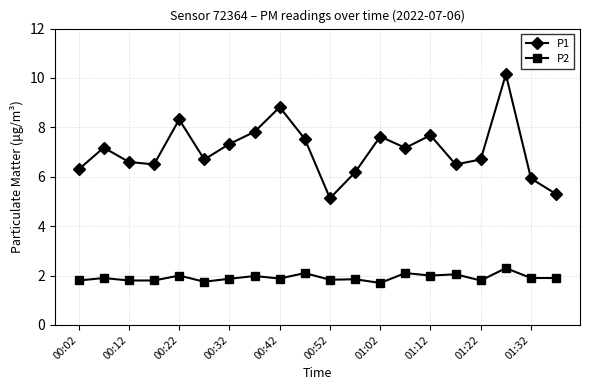

List the series in order of their overall mean, lowest first.

P2, P1